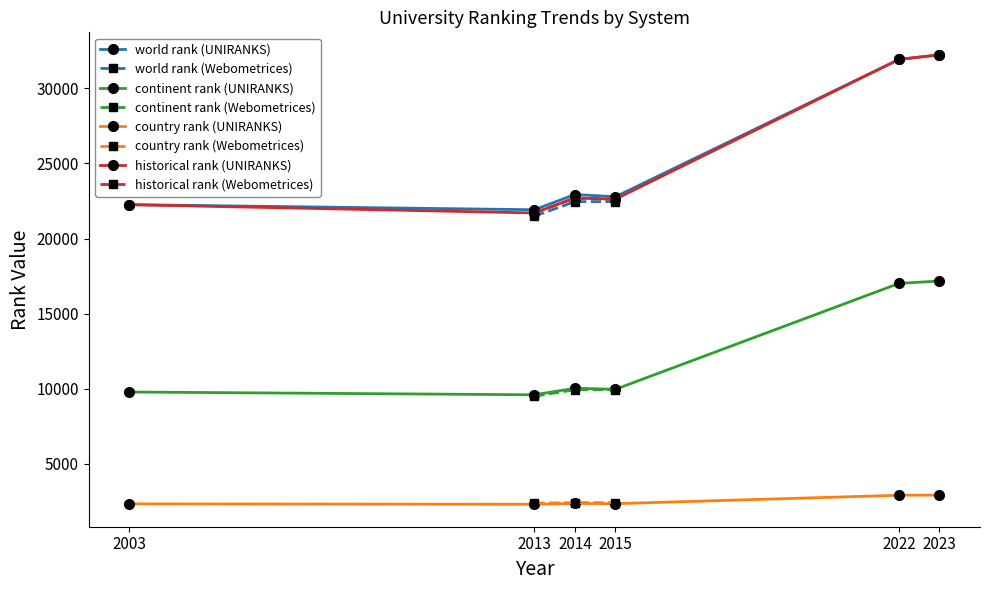

What is the maximum value for continent rank?

17174.0